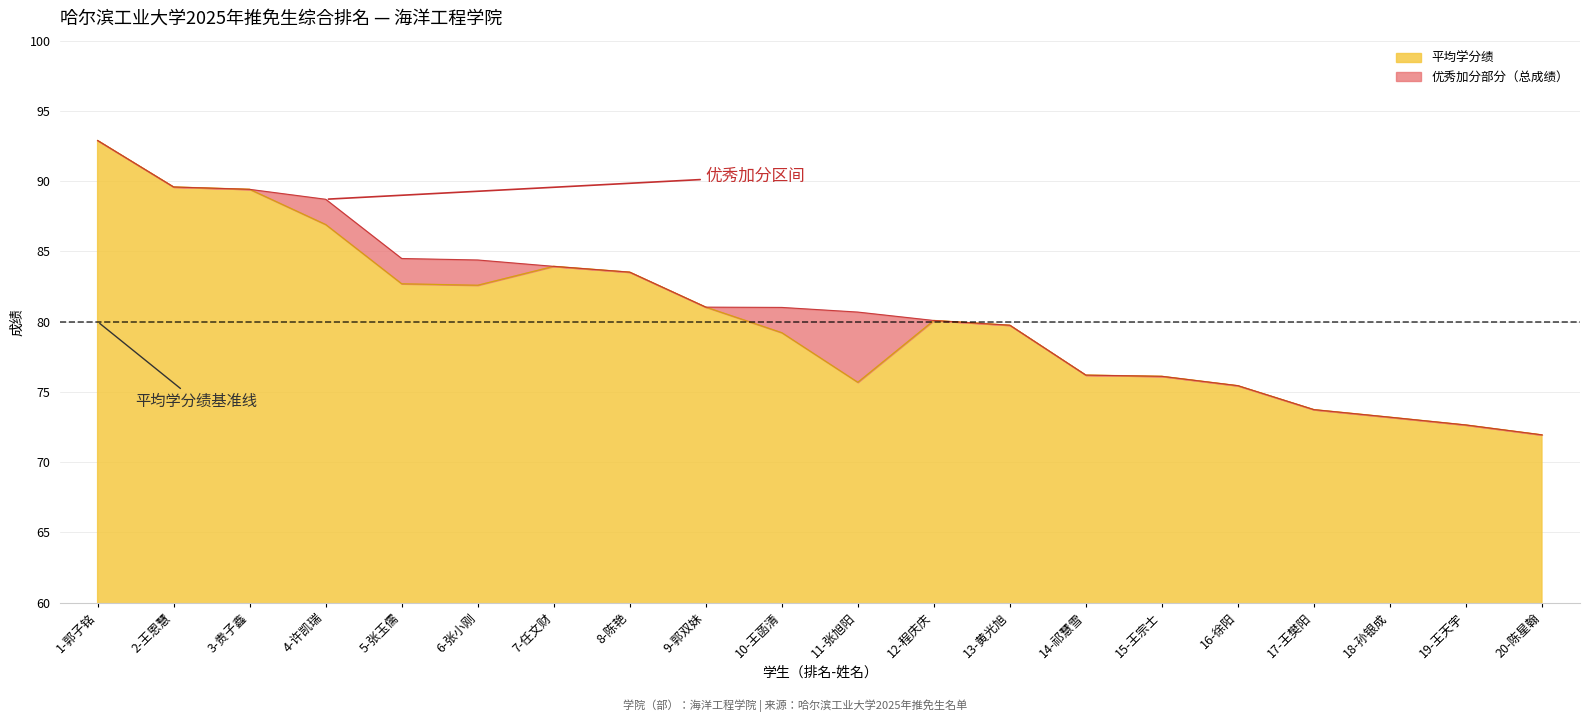

True or false: 平均学分绩 and 总成绩 cross at least once.

False